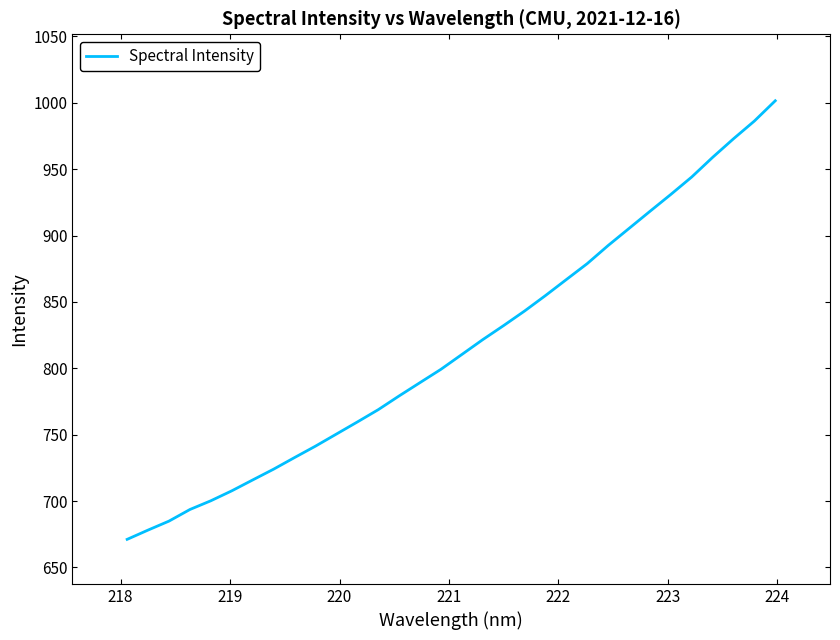

What is the greatest value displayed?

1001.6